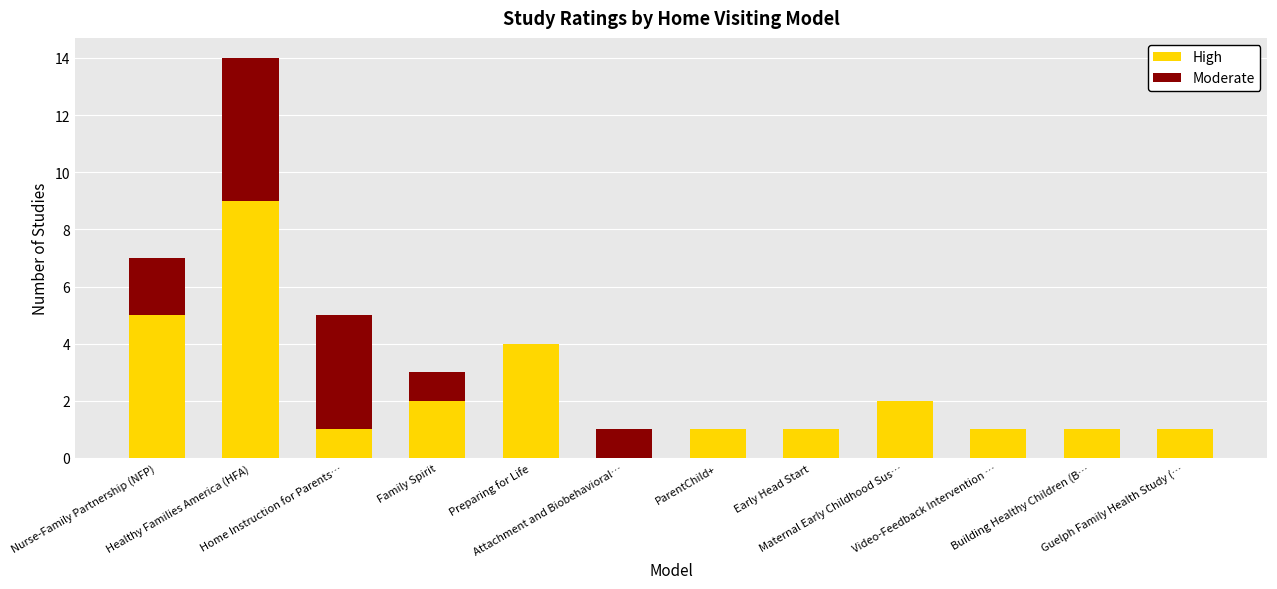

What is the sum of all High values?

28